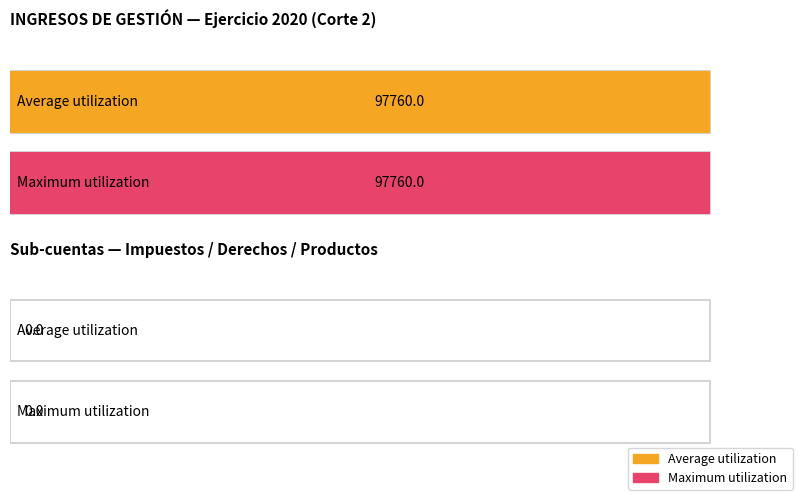

How many categories are shown in the chart?

4